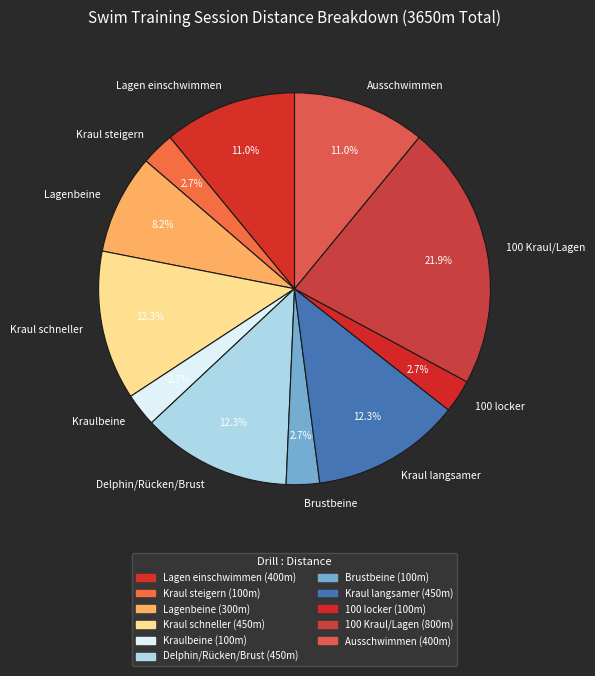

Is it true that Lagenbeine is 1% of the pie?

False